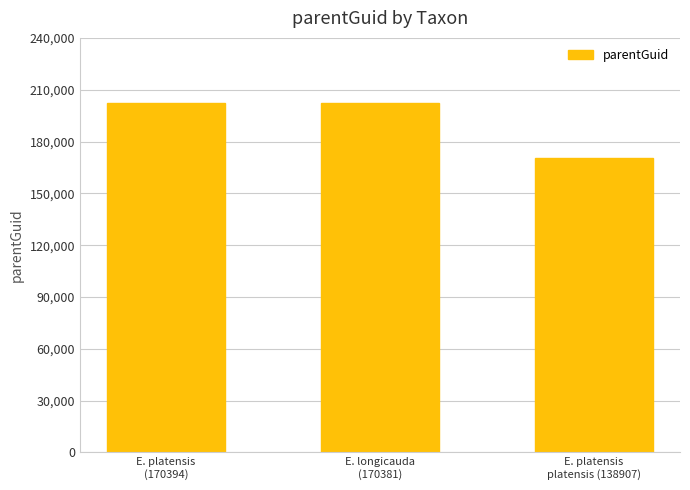

How many bars are there in total?

3